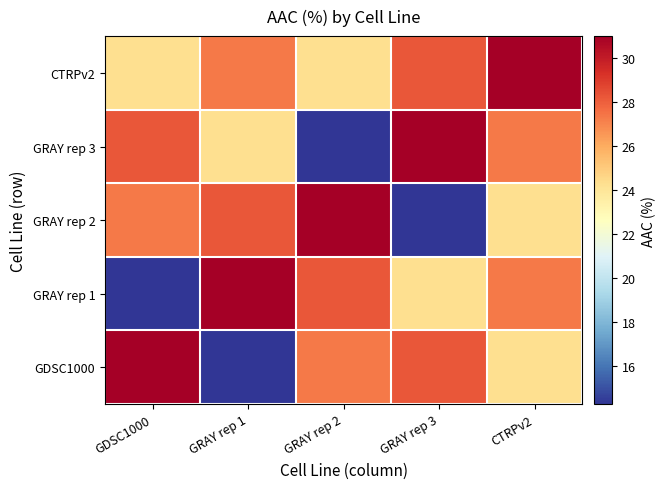

Reading left to right, extract all data points from this chart.

GDSC1000: GDSC1000=31.0	GRAY rep 1=14.3	GRAY rep 2=27.3	GRAY rep 3=28.2	CTRPv2=24.3
GRAY rep 1: GDSC1000=14.3	GRAY rep 1=31.0	GRAY rep 2=28.2	GRAY rep 3=24.3	CTRPv2=27.3
GRAY rep 2: GDSC1000=27.3	GRAY rep 1=28.2	GRAY rep 2=31.0	GRAY rep 3=14.3	CTRPv2=24.3
GRAY rep 3: GDSC1000=28.2	GRAY rep 1=24.3	GRAY rep 2=14.3	GRAY rep 3=31.0	CTRPv2=27.3
CTRPv2: GDSC1000=24.3	GRAY rep 1=27.3	GRAY rep 2=24.3	GRAY rep 3=28.2	CTRPv2=31.0